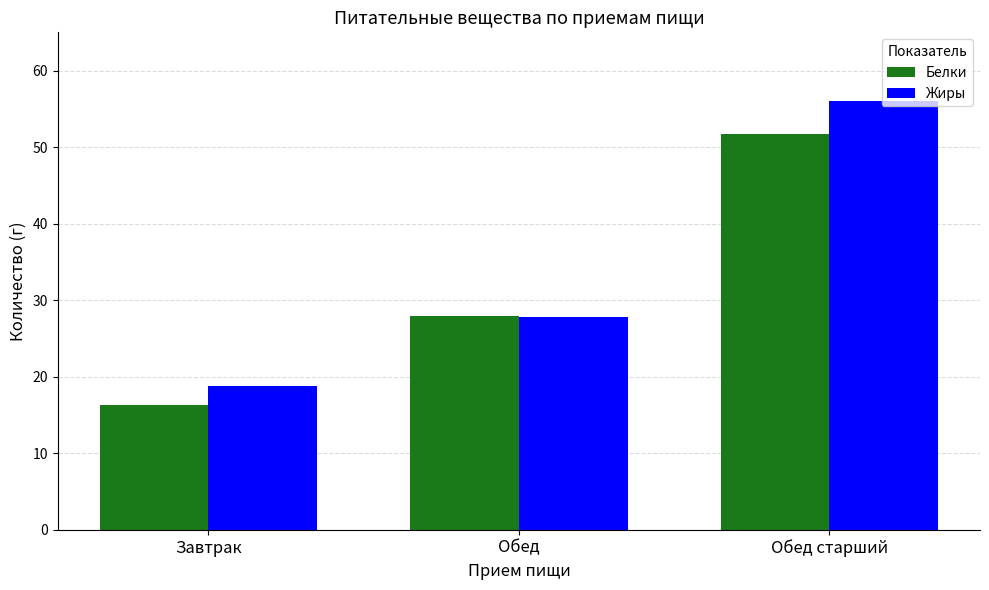

Rank the series at Обед старший from highest to lowest value.

Жиры, Белки